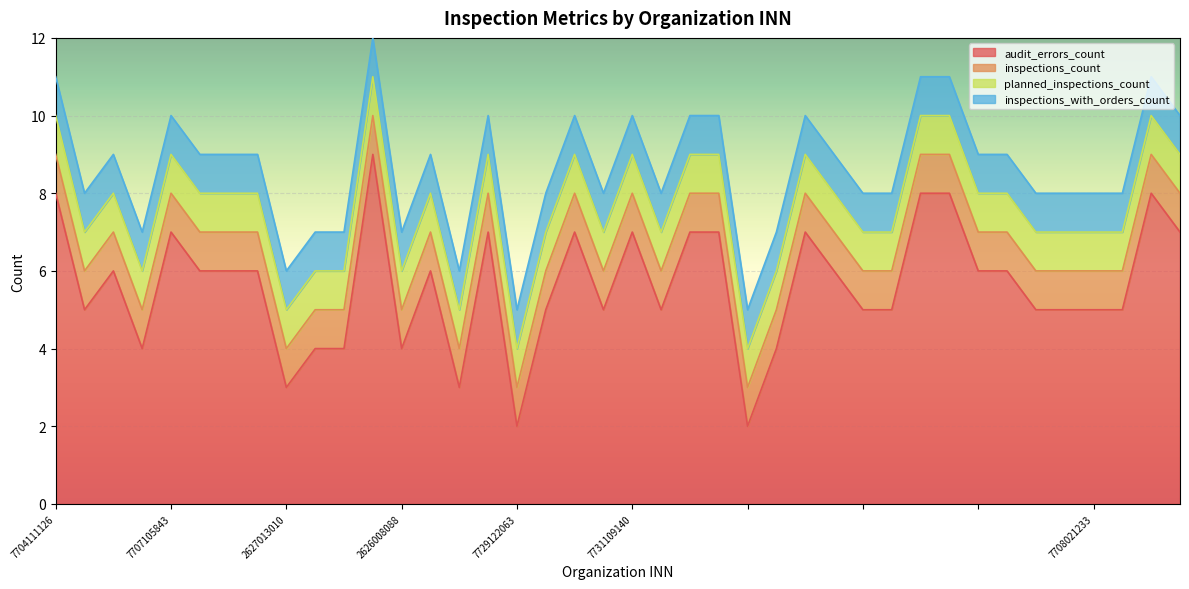

Reading left to right, list all the values displayed in this chart.

audit_errors_count: 8	5	6	4	7	6	6	6	3	4	4	9	4	6	3	7	2	5	7	5	7	5	7	7	2	4	7	6	5	5	8	8	6	6	5	5	5	5	8	7
inspections_count: 1	1	1	1	1	1	1	1	1	1	1	1	1	1	1	1	1	1	1	1	1	1	1	1	1	1	1	1	1	1	1	1	1	1	1	1	1	1	1	1
planned_inspections_count: 1	1	1	1	1	1	1	1	1	1	1	1	1	1	1	1	1	1	1	1	1	1	1	1	1	1	1	1	1	1	1	1	1	1	1	1	1	1	1	1
inspections_with_orders_count: 1	1	1	1	1	1	1	1	1	1	1	1	1	1	1	1	1	1	1	1	1	1	1	1	1	1	1	1	1	1	1	1	1	1	1	1	1	1	1	1